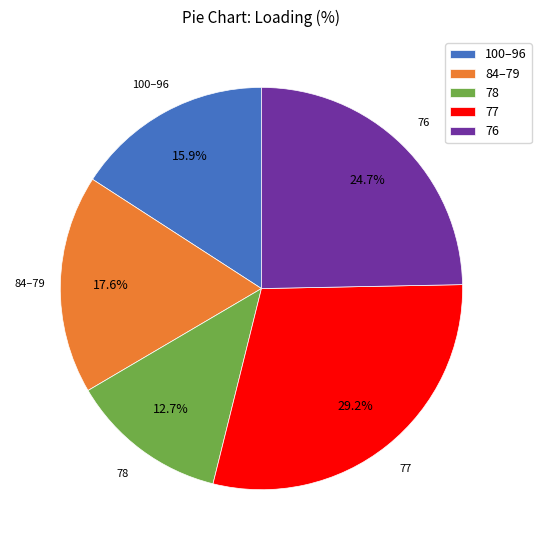

Which slice is the smallest?

78